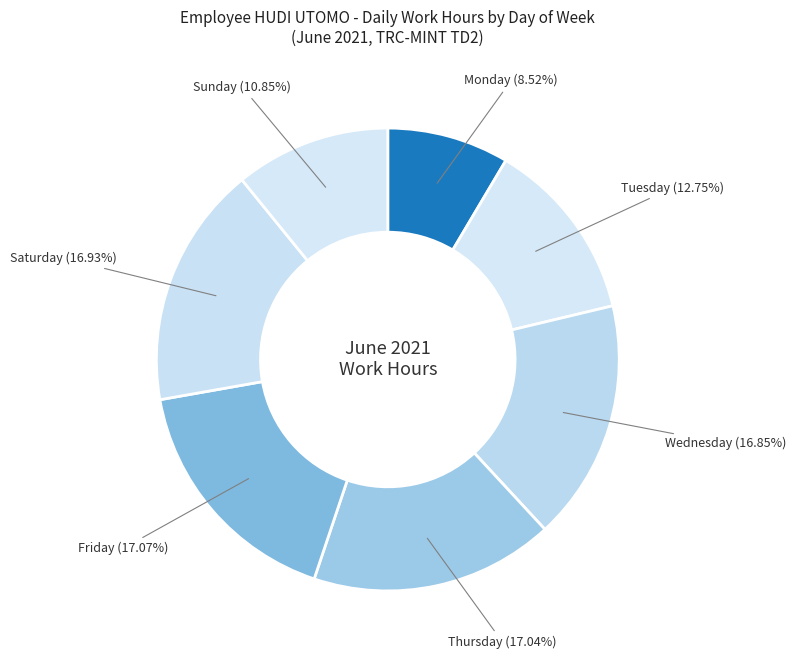

How many segments does this pie chart have?

7